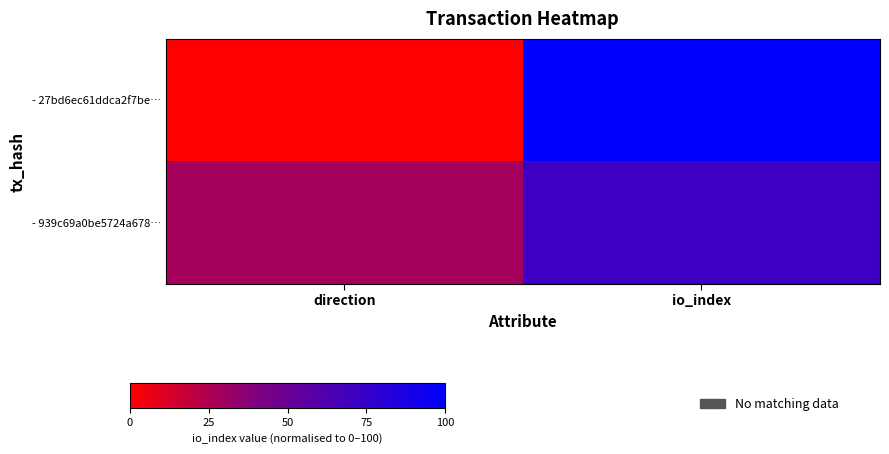

Between direction and io_index, which series saw the biggest shift?

- 27bd6ec61ddca2f7be…